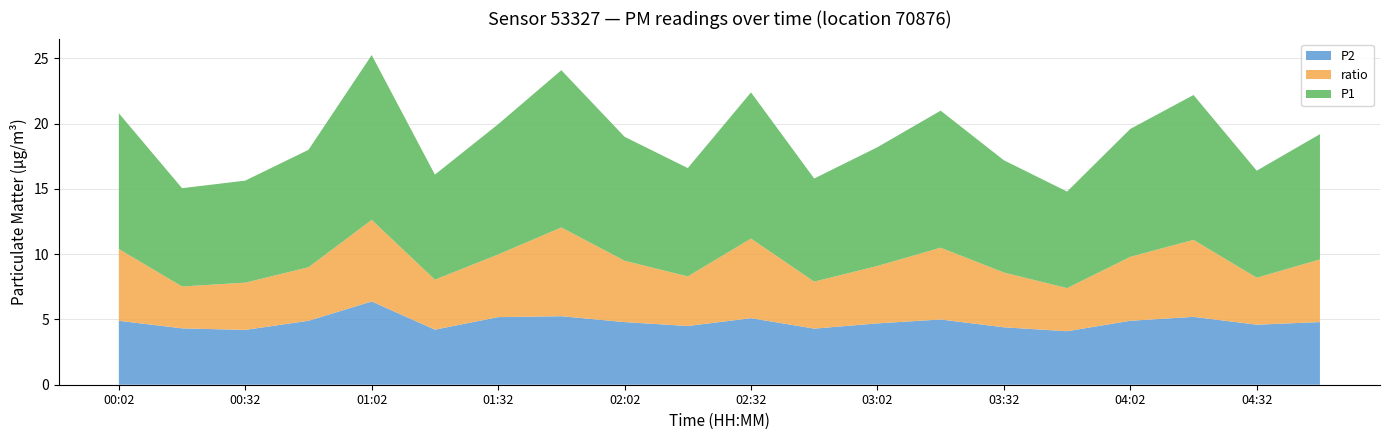

Reading left to right, extract all data points from this chart.

P1: 10.4	7.5	7.8	9.0	12.6	8.1	10.0	12.1	9.5	8.3	11.2	7.9	9.1	10.5	8.6	7.4	9.8	11.1	8.2	9.6
P2: 4.9	4.3	4.2	4.9	6.4	4.2	5.2	5.2	4.8	4.5	5.1	4.3	4.7	5.0	4.4	4.1	4.9	5.2	4.6	4.8
ratio: 5.5	3.2	3.6	4.1	6.2	3.8	4.8	6.8	4.7	3.8	6.1	3.6	4.4	5.5	4.2	3.3	4.9	5.9	3.6	4.8